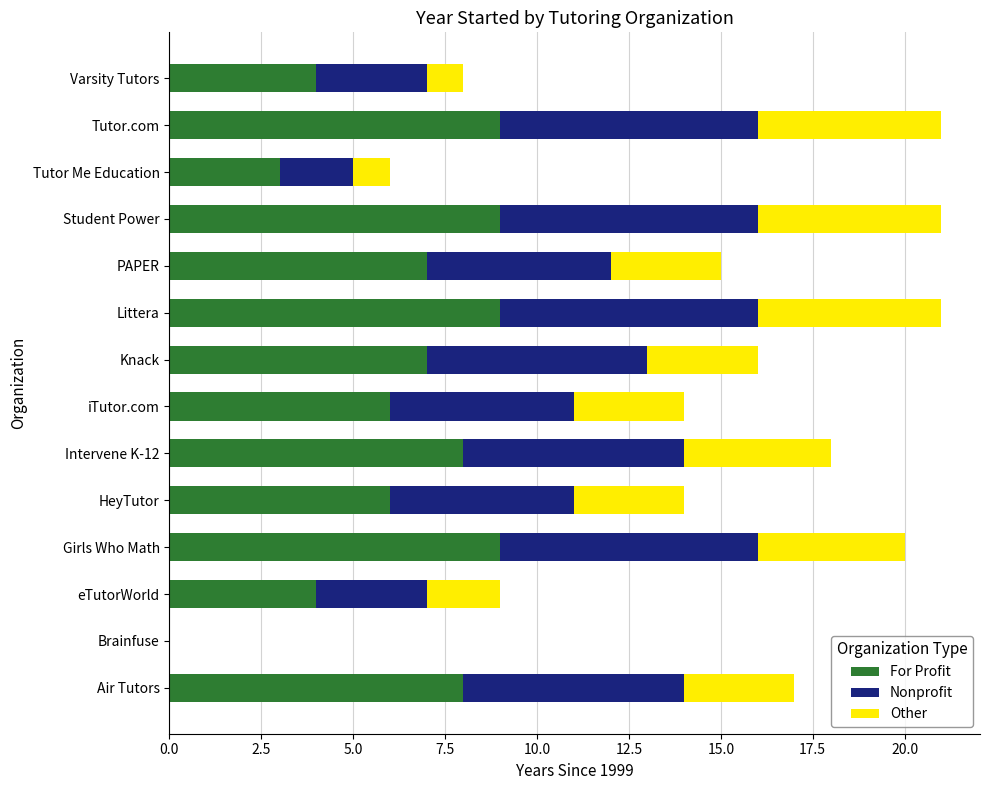

What are all the series names shown in the legend?

For Profit, Nonprofit, Other